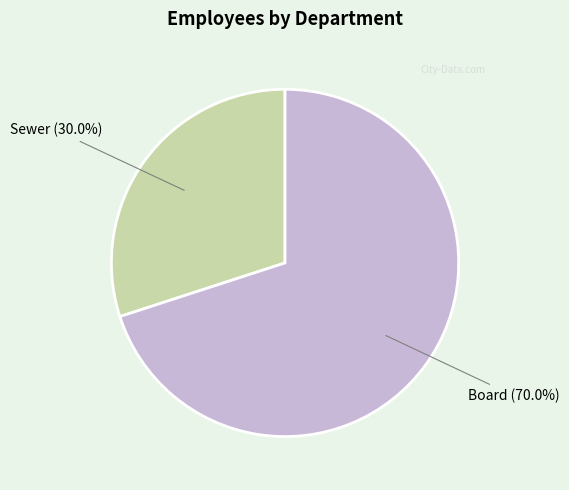

Is there a majority slice in this chart?

Yes